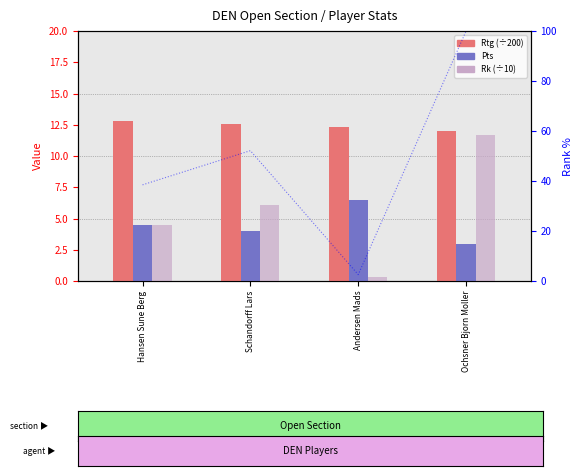

Which has a higher value, Andersen Mads or Hansen Sune Berg?

Hansen Sune Berg